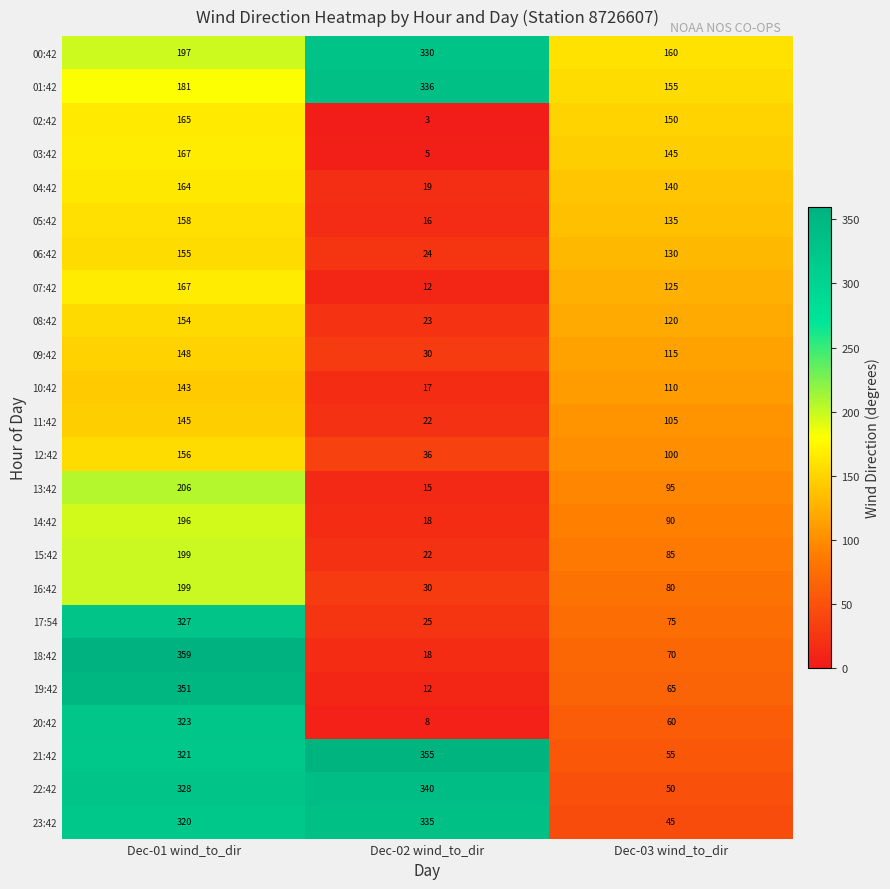

Is it true that 18:42 equals 70 at Dec-03 wind_to_dir?

True